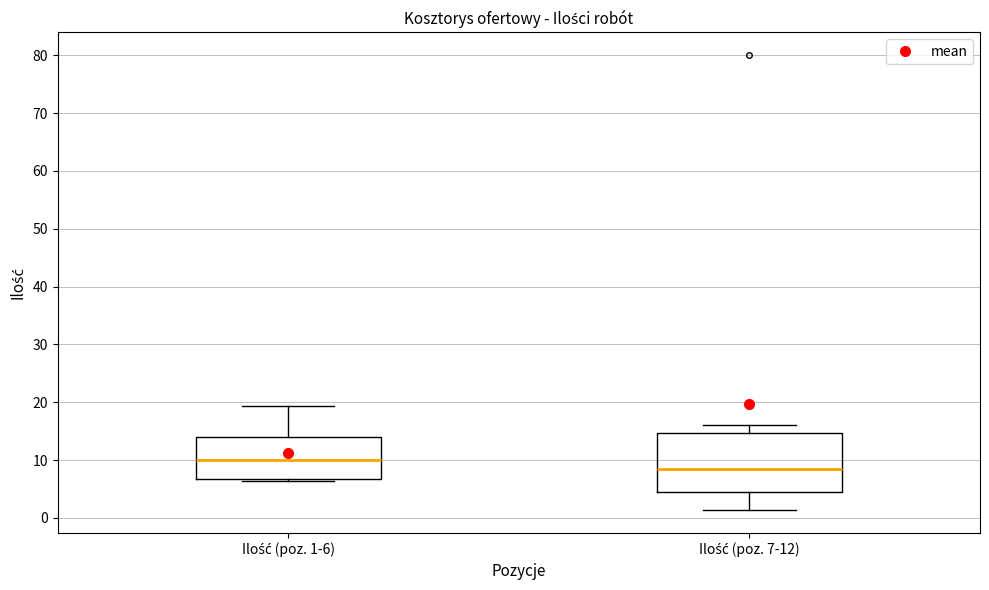

Where does the upper whisker of the box for Ilość (poz. 7-12) end on the y-axis? The values are not printed on the chart, so give them approximately, as read against the axis.

16